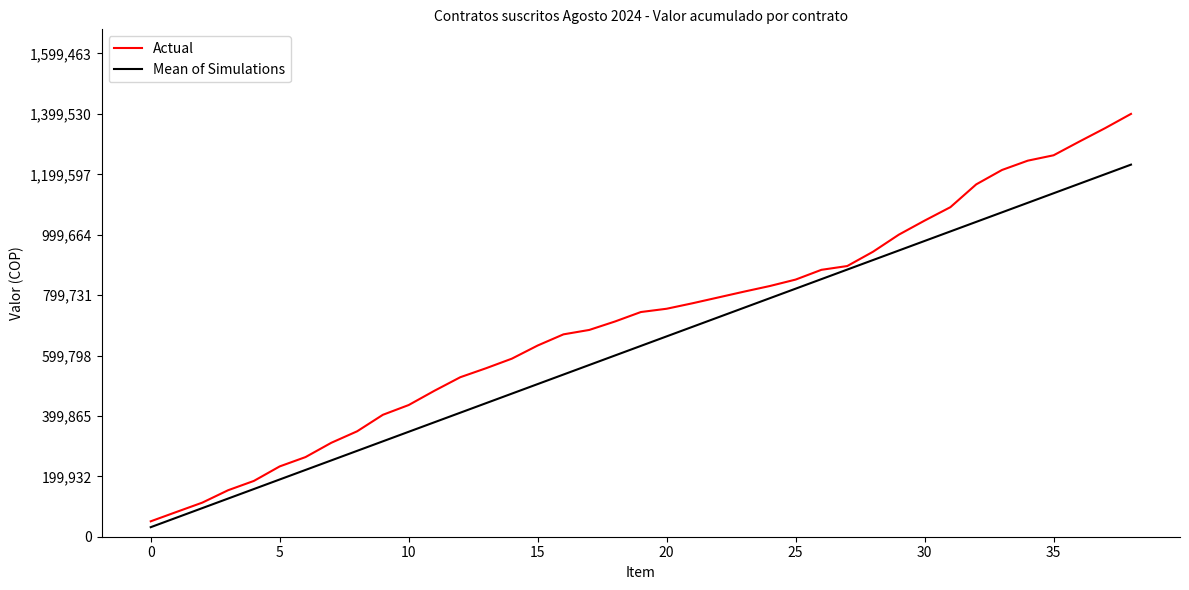

What is the maximum value shown in the chart?

1399530.4